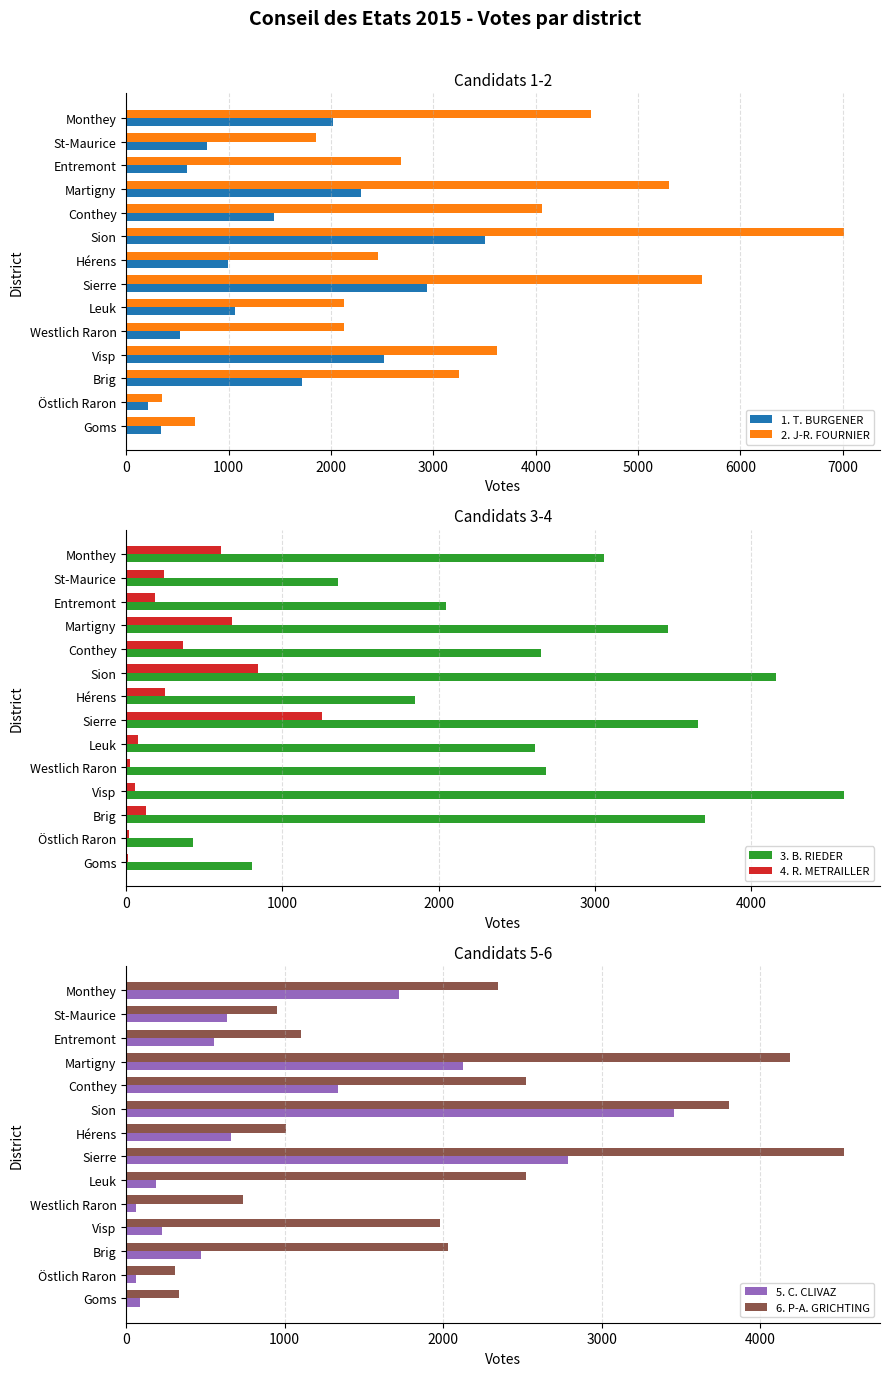

List the series in order of their overall mean, highest first.

2. J-R. FOURNIER, 3. B. RIEDER, 6. P-A. GRICHTING, 1. T. BURGENER, 5. C. CLIVAZ, 4. R. METRAILLER